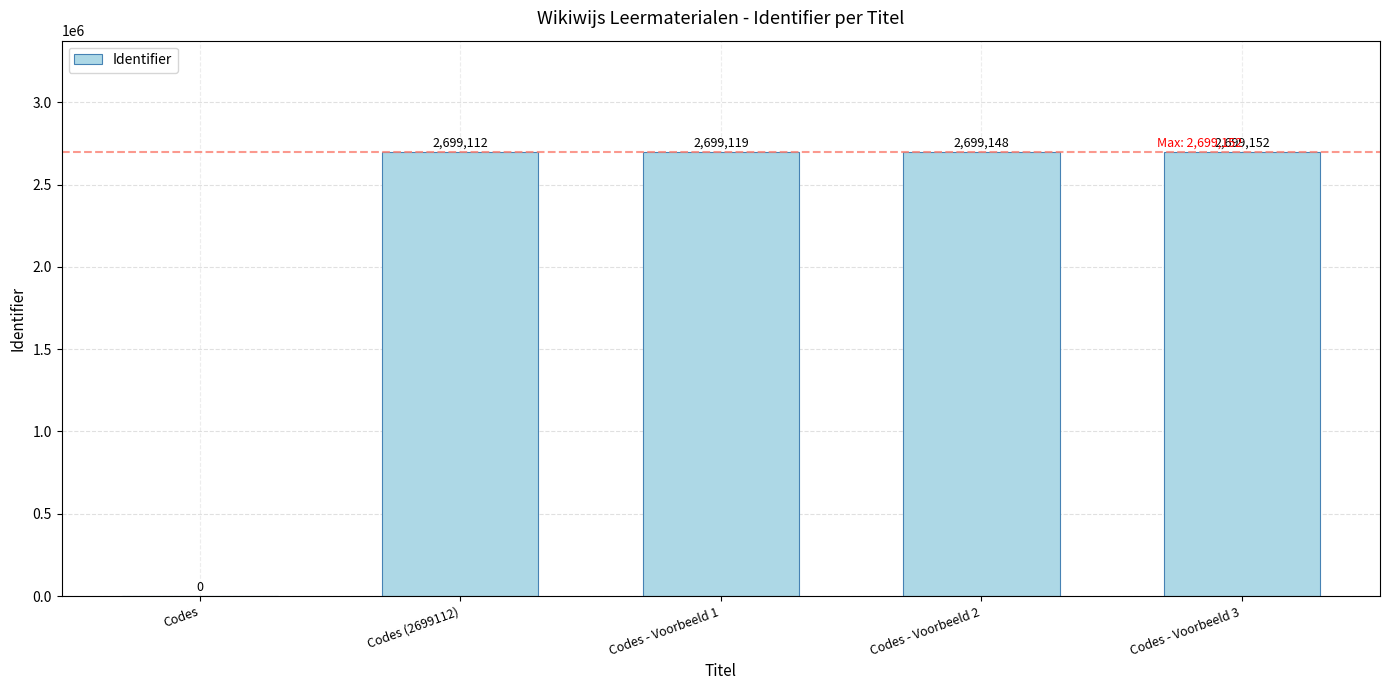

How many series are shown in this chart?

1